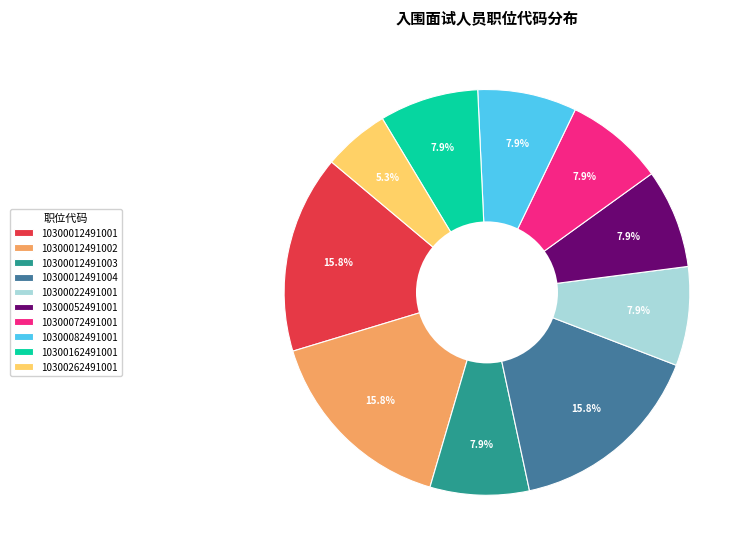

The 10300072491001 slice represents 1% of the pie. True or false?

False